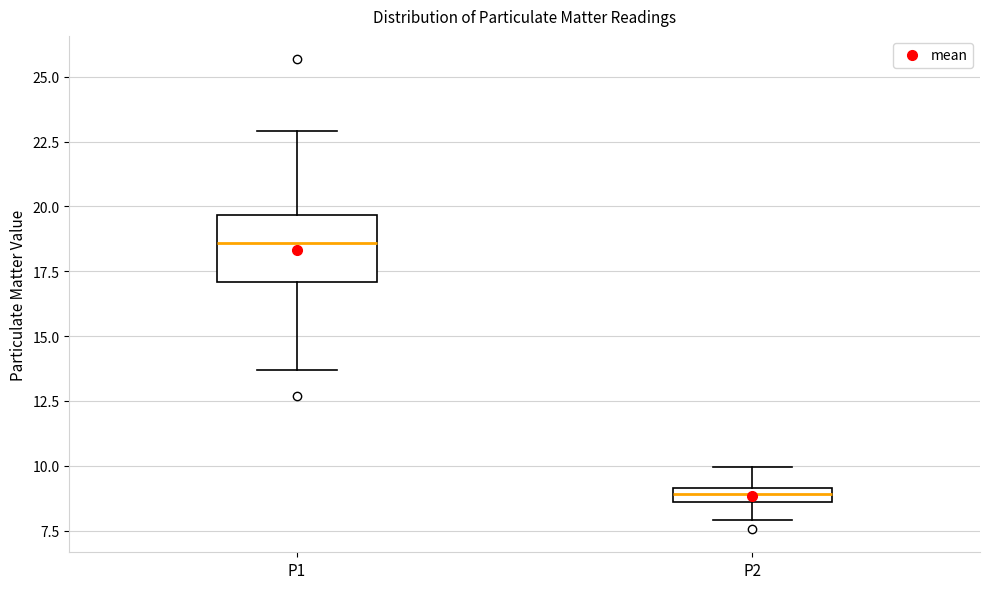

Where does the median line of the box for P1 sit on the y-axis? The values are not printed on the chart, so give them approximately, as read against the axis.

18.5